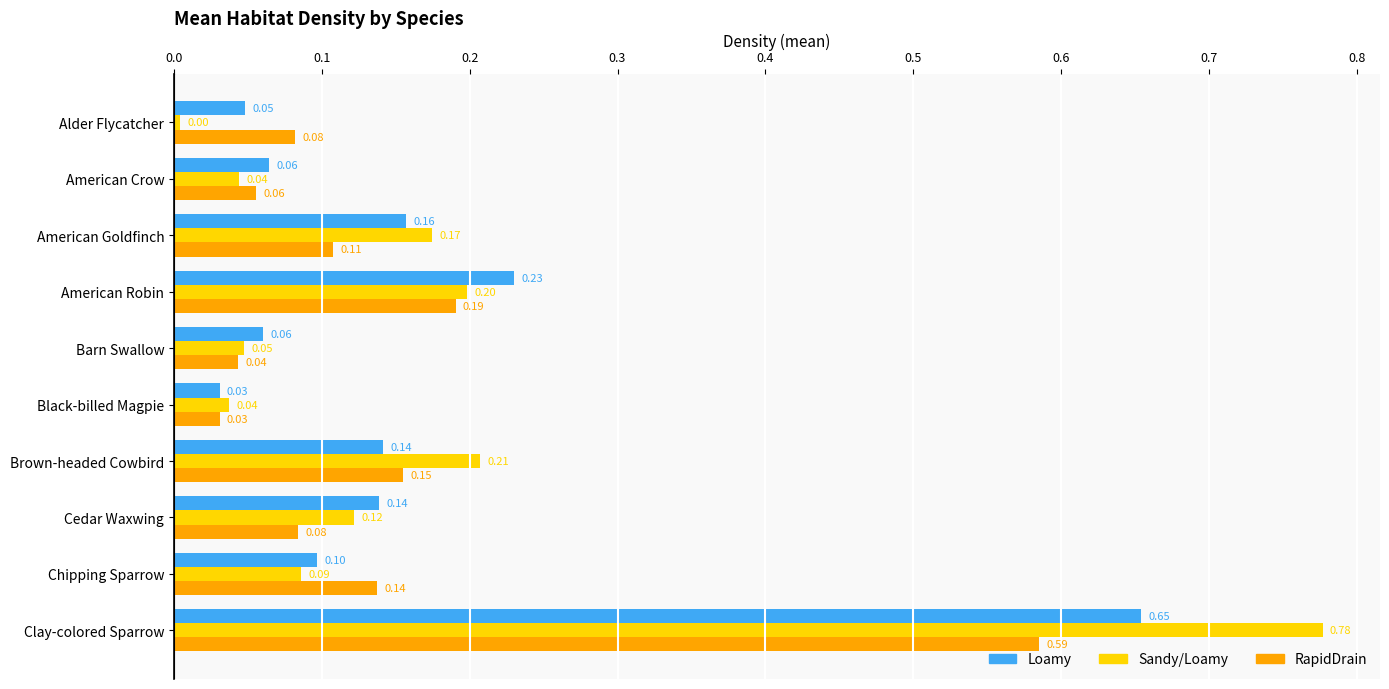

Rank the series by their maximum value, from lowest to highest.

RapidDrain, Loamy, Sandy/Loamy